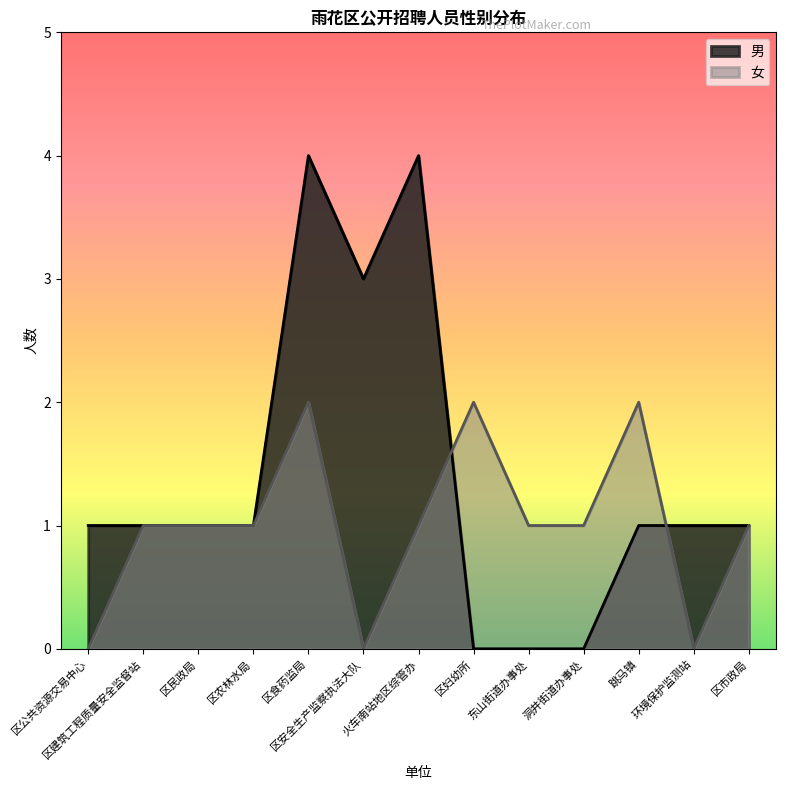

Count the number of categories in the chart.

13